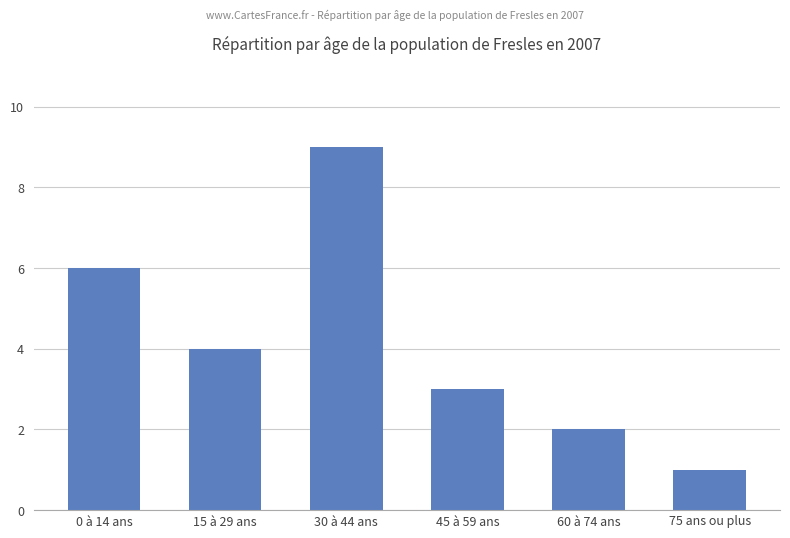

List the labels in order of value, smallest first.

75 ans ou plus, 60 à 74 ans, 45 à 59 ans, 15 à 29 ans, 0 à 14 ans, 30 à 44 ans